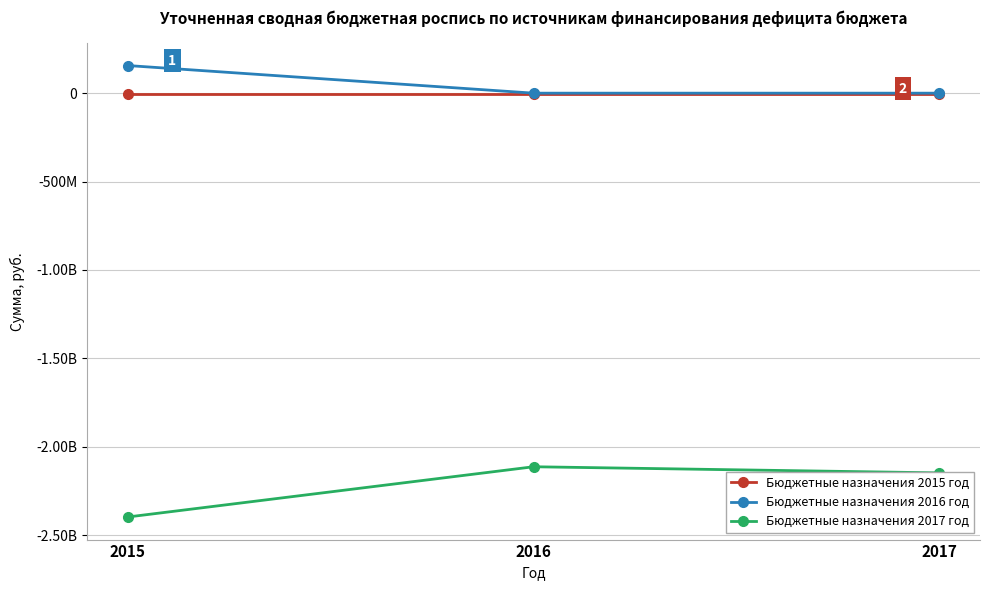

Rank the series at 2016 from lowest to highest value.

Бюджетные назначения 2017 год, Бюджетные назначения 2015 год, Бюджетные назначения 2016 год